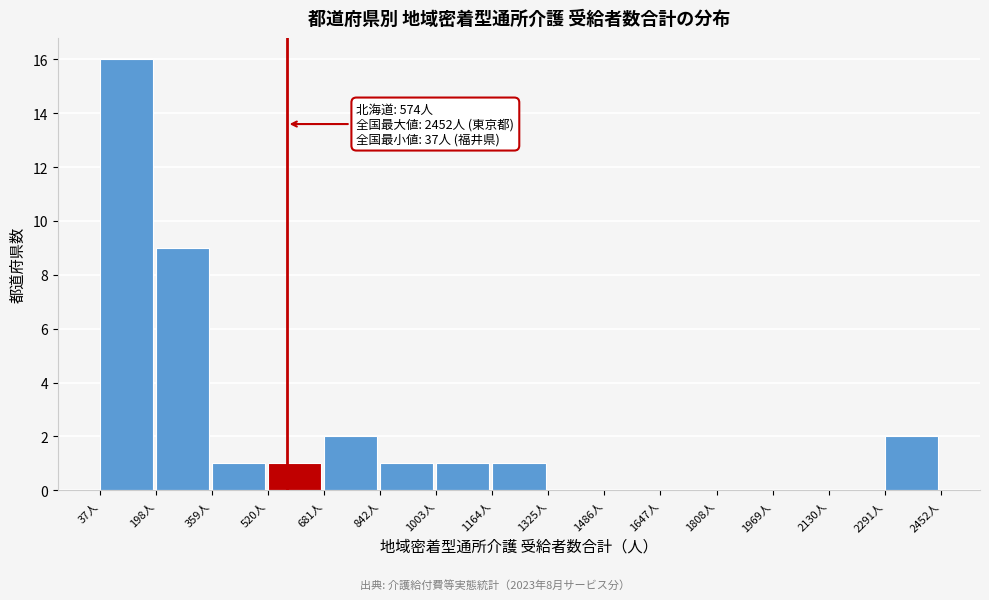

Which range on the x-axis has the tallest bar?

40 to 200